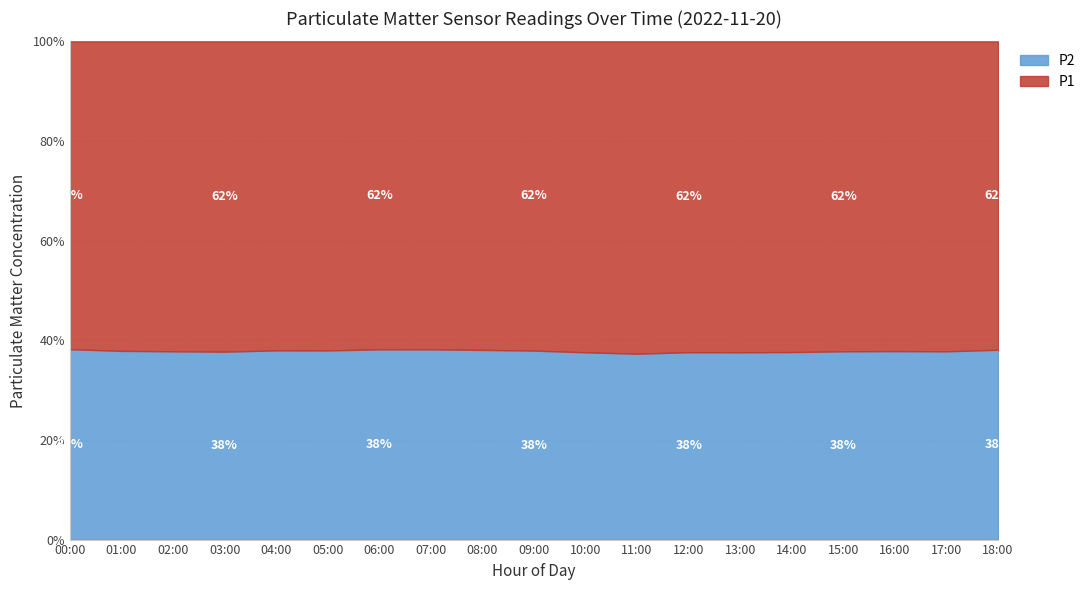

What is the difference between the second highest and minimum values in the P1 series?

9.0